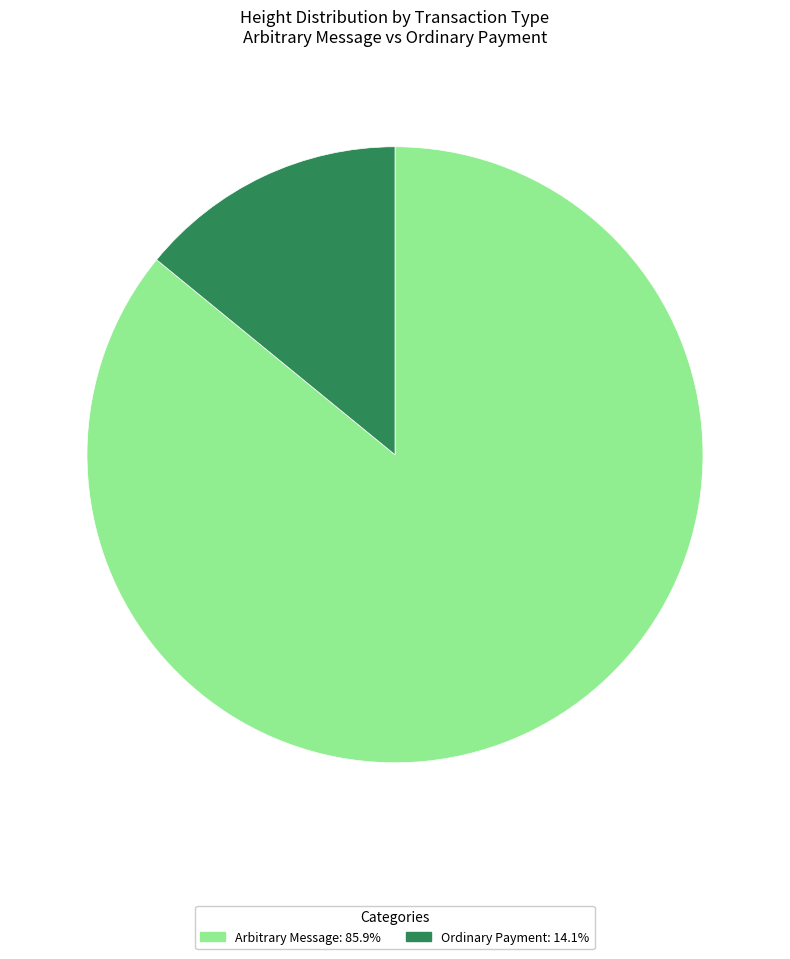

How many segments does this pie chart have?

2